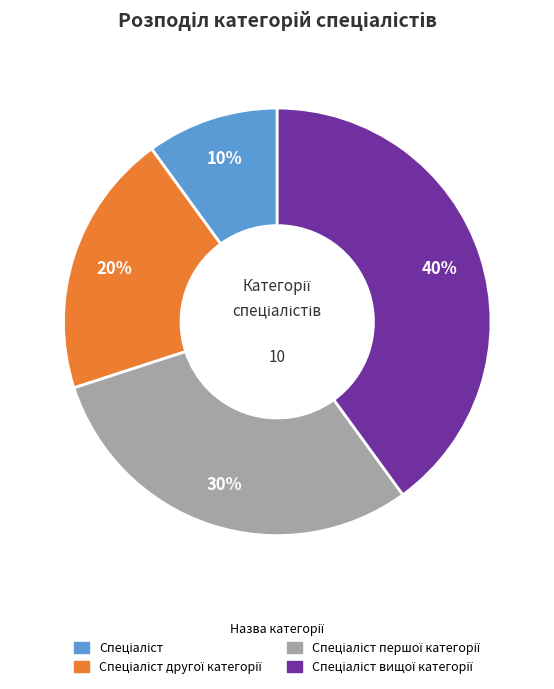

How many segments does this pie chart have?

4